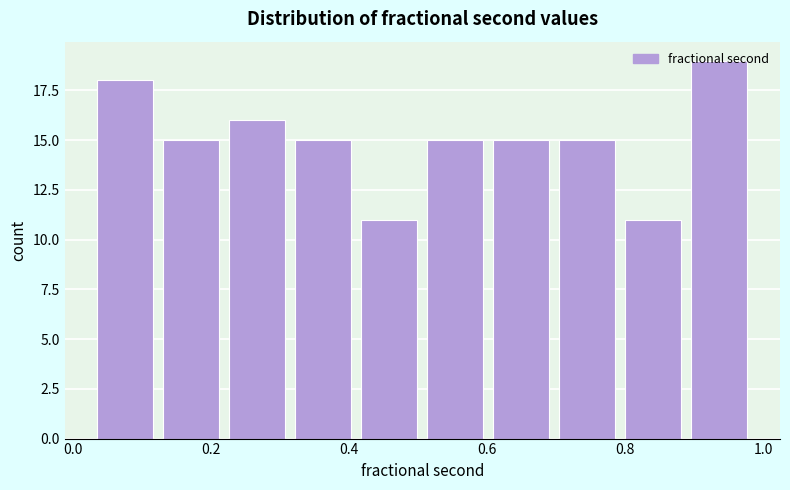

What is the height of the bar covering 0.32 to 0.42 on the x-axis? Neither the bar edges nor the heights are printed on the chart, so give them approximately, as read against the axes.

15